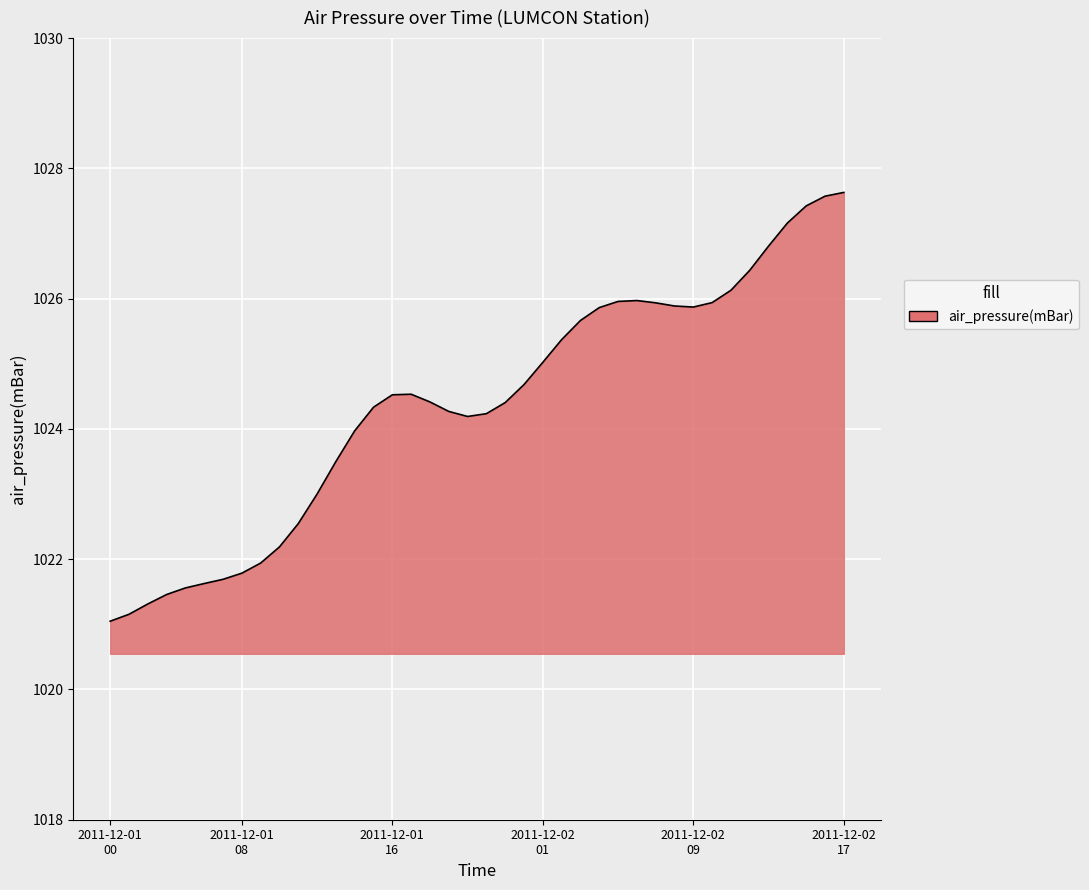

What is the smallest value displayed?

1021.0